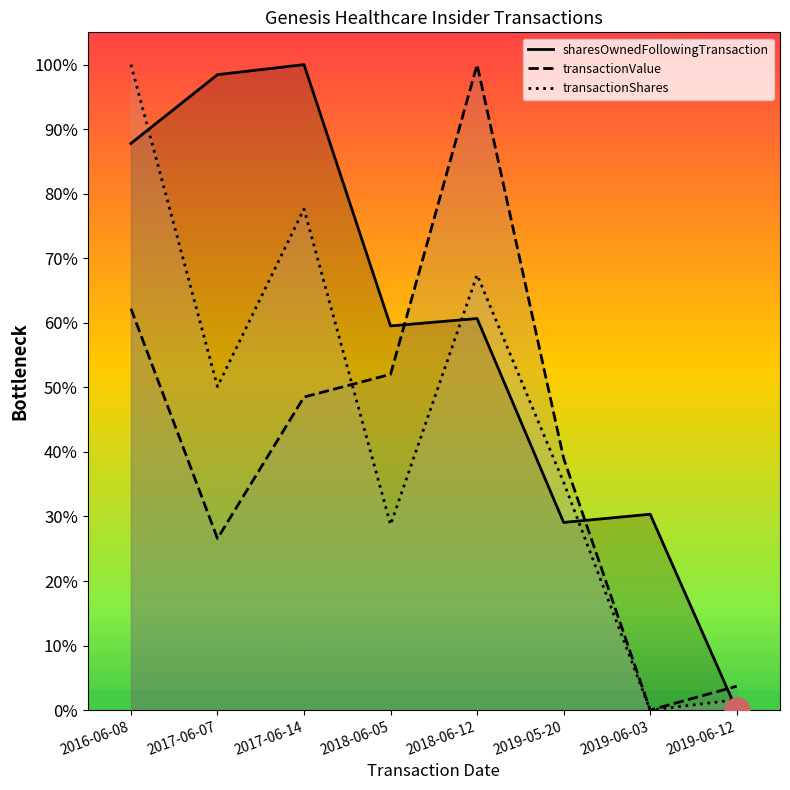

What are all the series names shown in the legend?

transactionShares, transactionValue, sharesOwnedFollowingTransaction